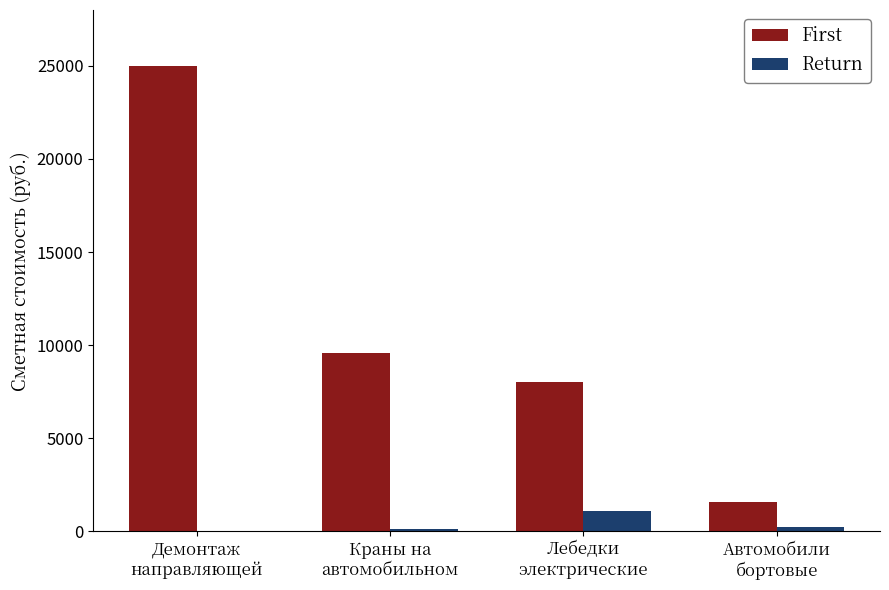

How many groups of bars are there?

4